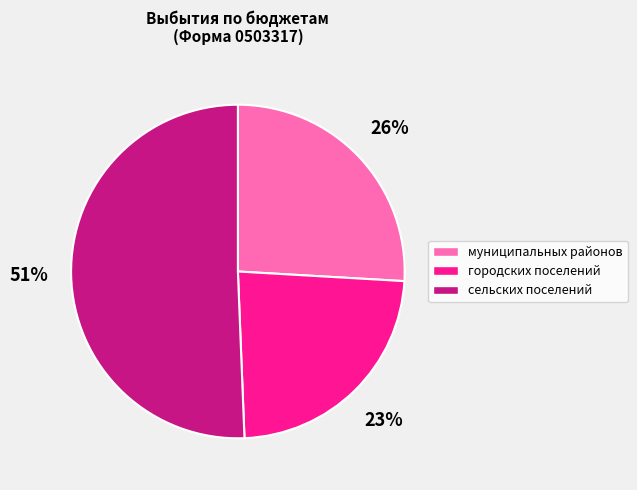

Count the number of slices in the pie.

3